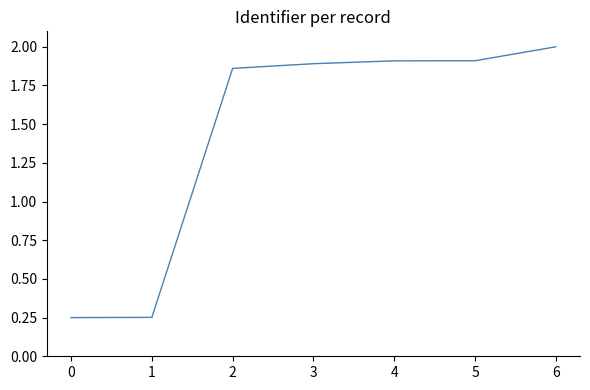

What is the average value?

1.4